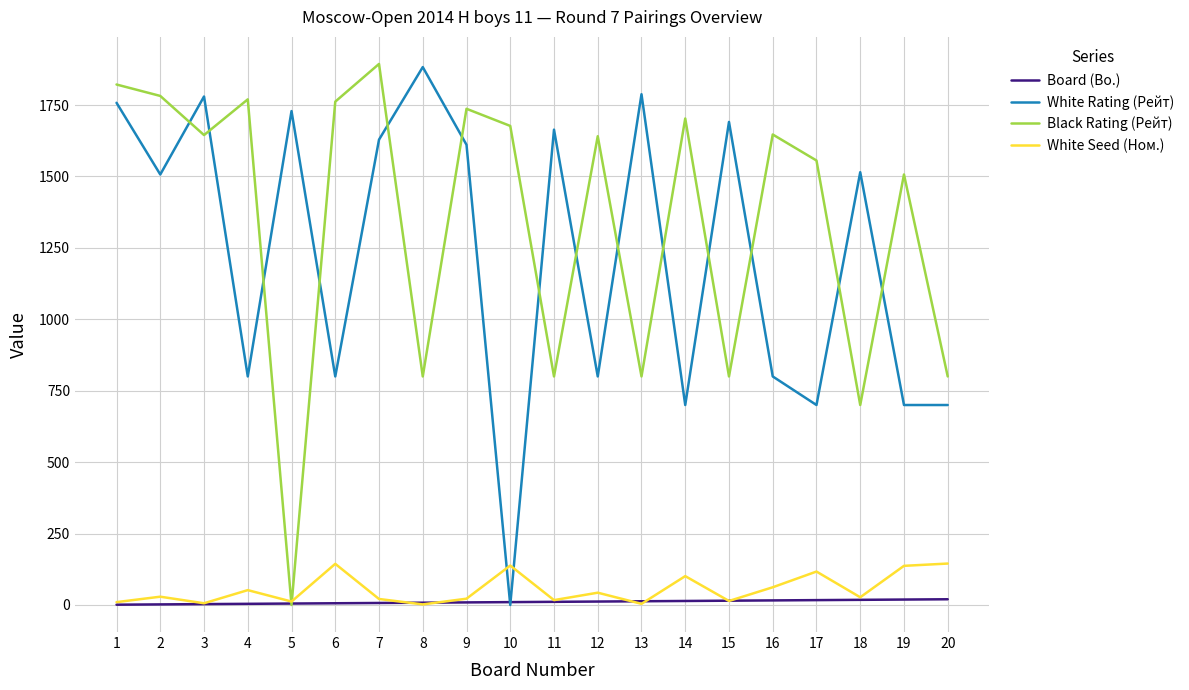

After their last crossing, which series has the higher values: White Rating (Рейт) or Black Rating (Рейт)?

Black Rating (Рейт)